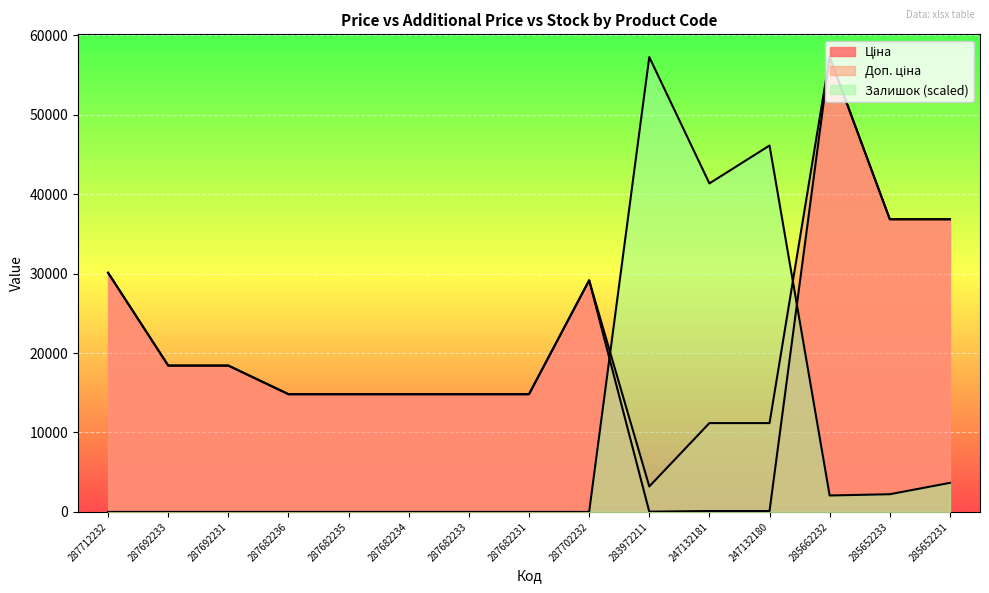

What is the difference between the second highest and minimum values in the Залишок series?

46124.5